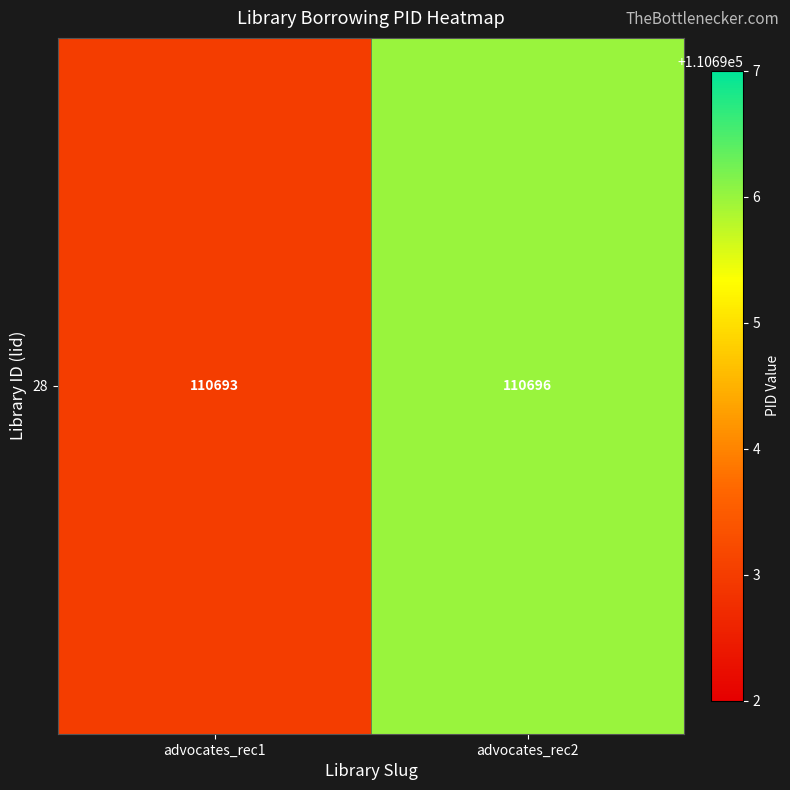

Reading left to right, list all the values displayed in this chart.

advocates_rec1=110693	advocates_rec2=110696